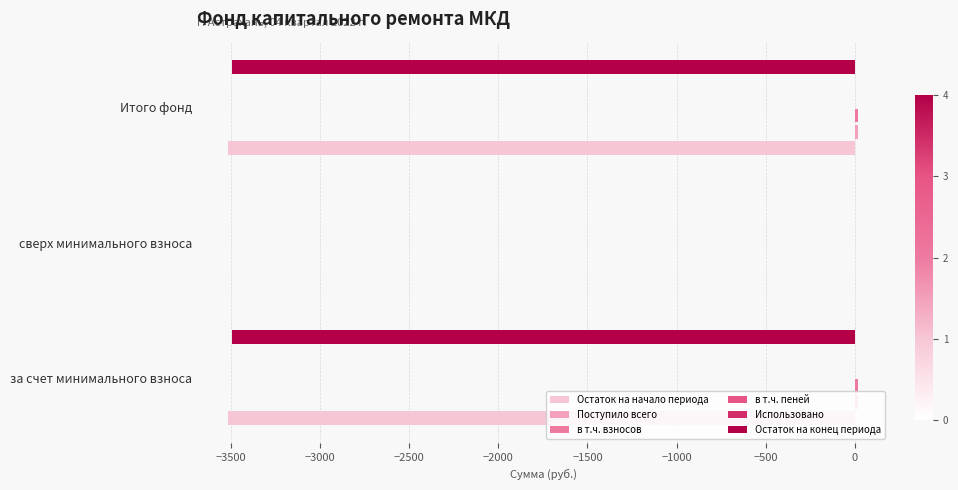

Rank the series at −3000 from lowest to highest value.

Остаток на начало периода, Остаток на конец периода, в т.ч. пеней, Использовано, в т.ч. взносов, Поступило всего